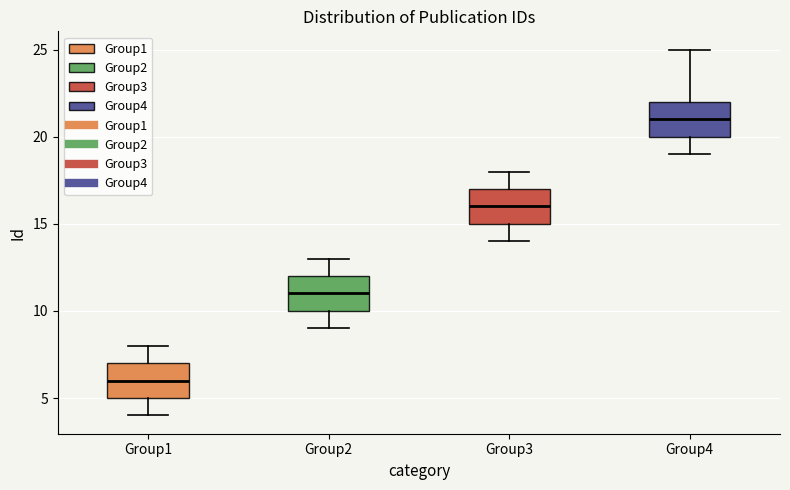

Reading left to right, read every box against the y-axis: the position of its median line, the range the box covers, and the ends of its whiskers. The values are not printed on the chart, so give them approximately, as read against the axis.

Group1: median 6, box 5 to 7, whiskers 4 to 8
Group2: median 11, box 10 to 12, whiskers 9 to 13
Group3: median 16, box 15 to 17, whiskers 14 to 18
Group4: median 21, box 20 to 22, whiskers 19 to 25